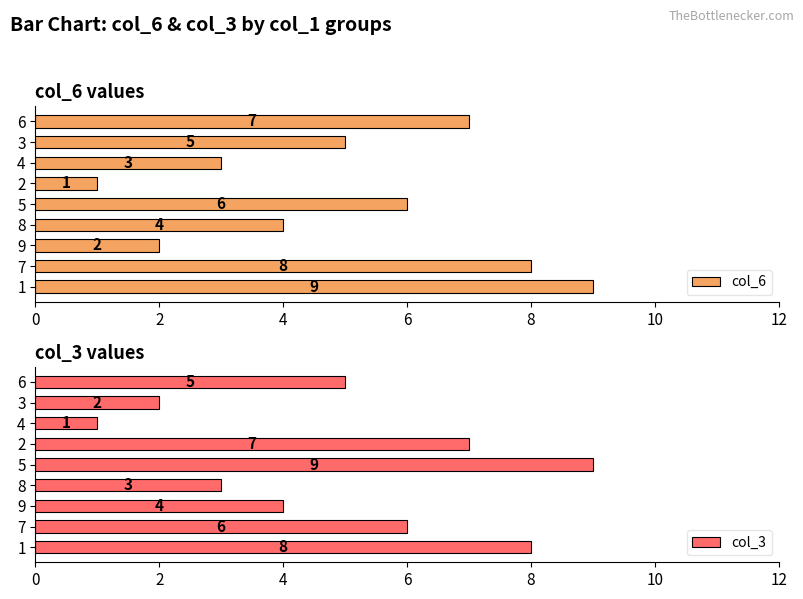

Are the bars horizontal?

Yes